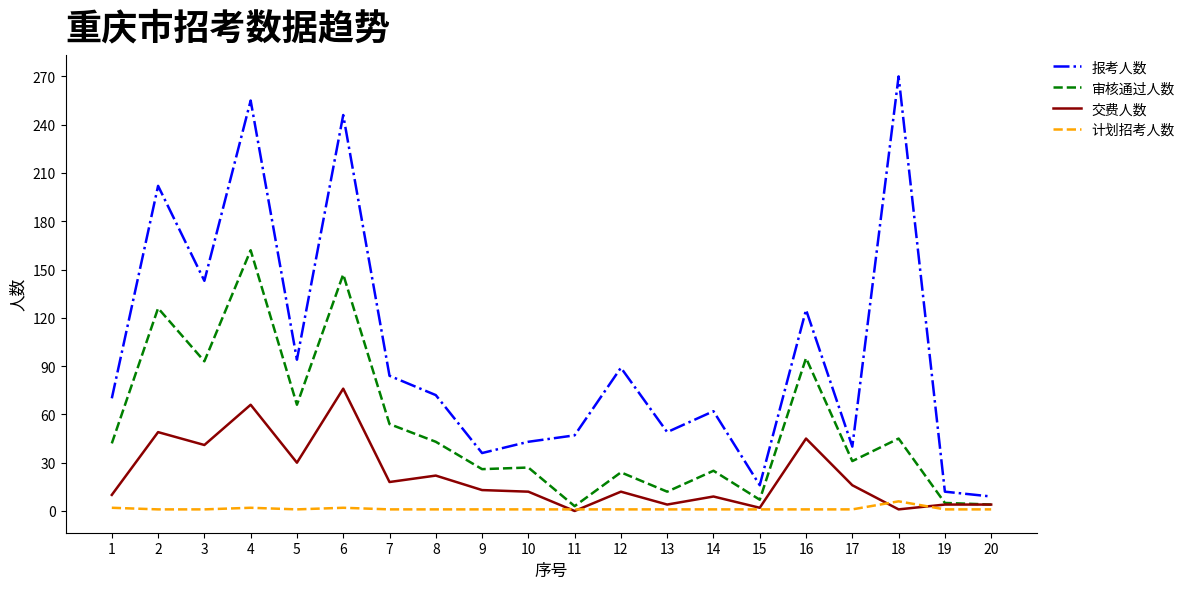

True or false: 计划招考人数 and 报考人数 intersect in this chart.

False